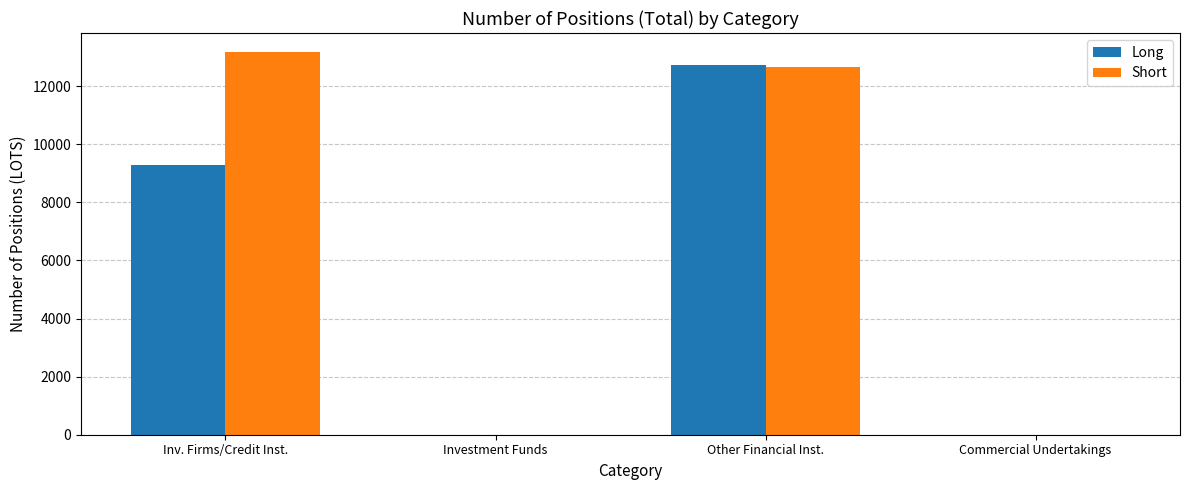

At which category does the chart reach its peak across all series?

Inv. Firms/Credit Inst.